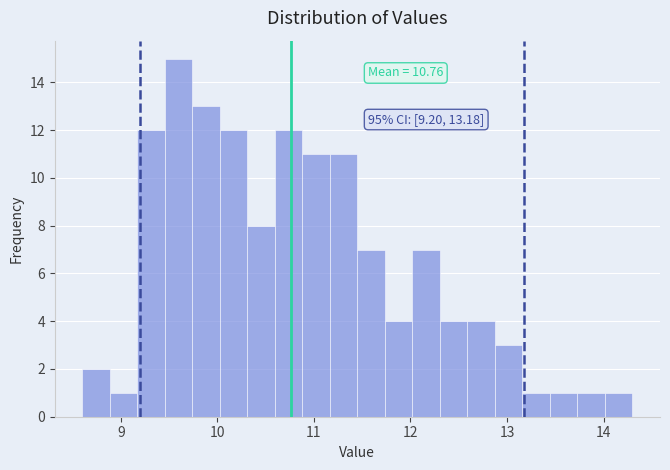

Read against the x-axis, roughly where is the centre of the tallest bar?

9.6